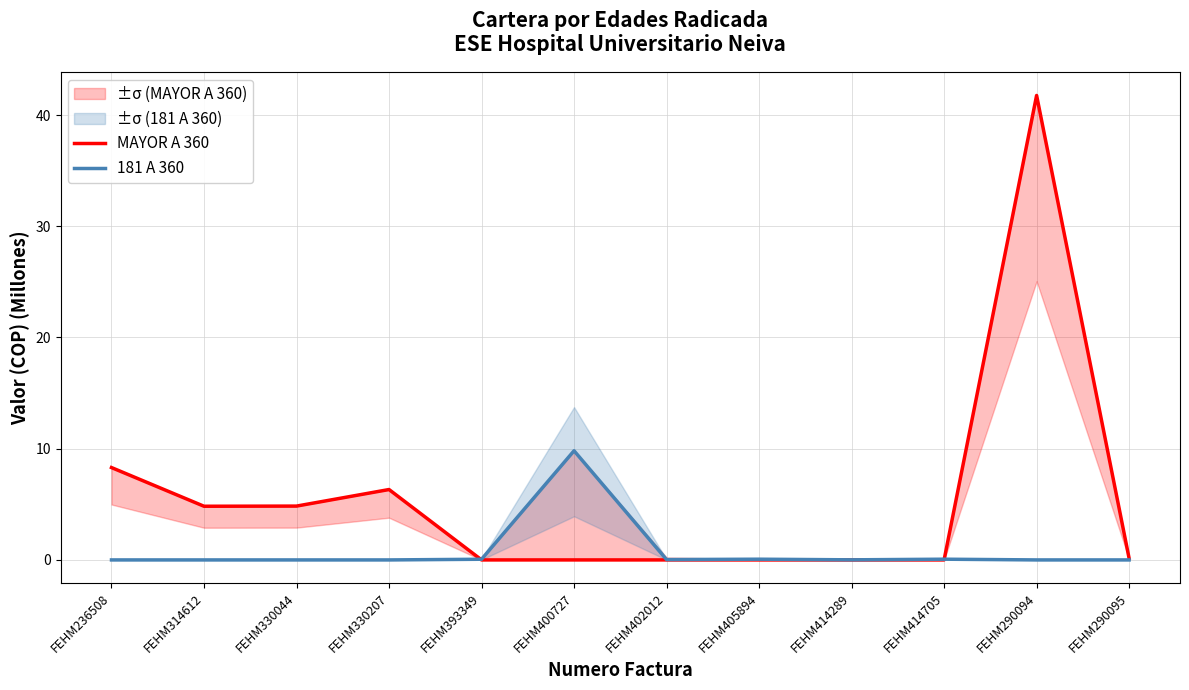

Read the 181 A 360 value at FEHM393349.

0.1